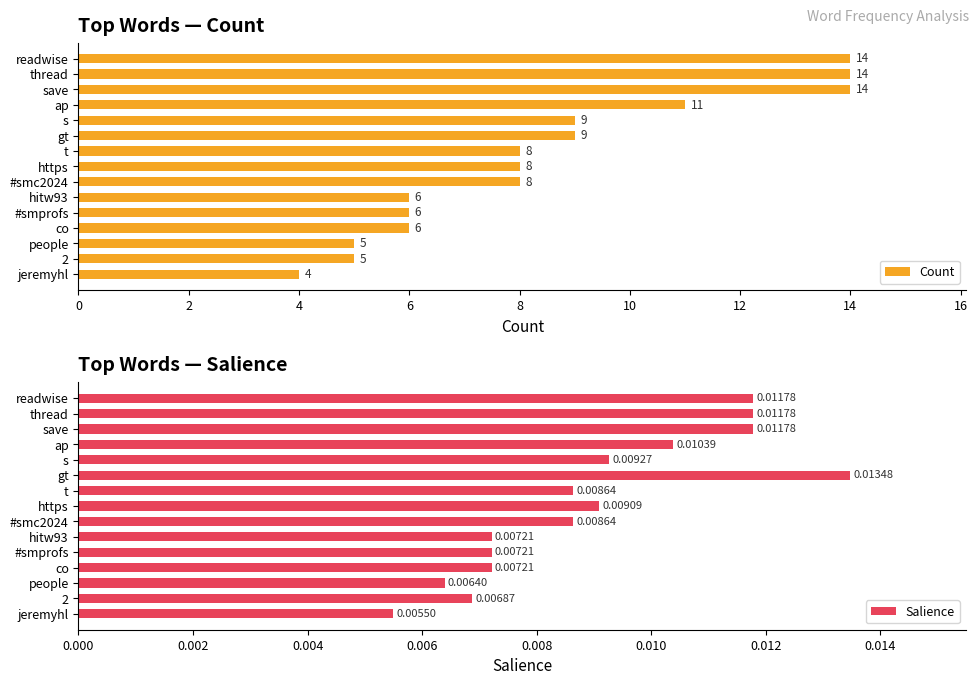

Count the number of categories in the chart.

15